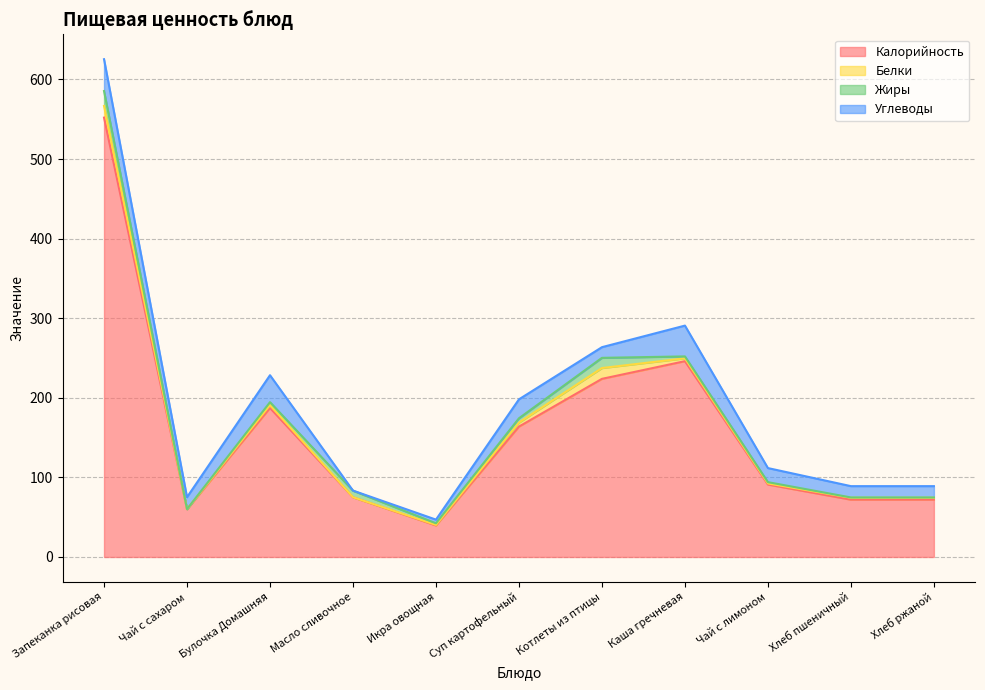

What are all the series names shown in the legend?

Калорийность, Белки, Жиры, Углеводы